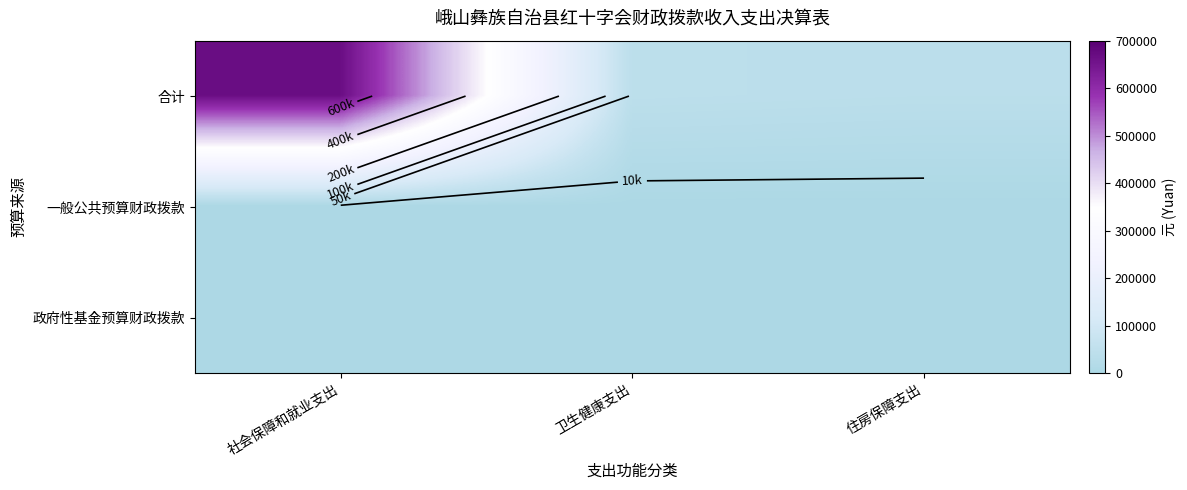

Which series has the widest spread of values?

合计